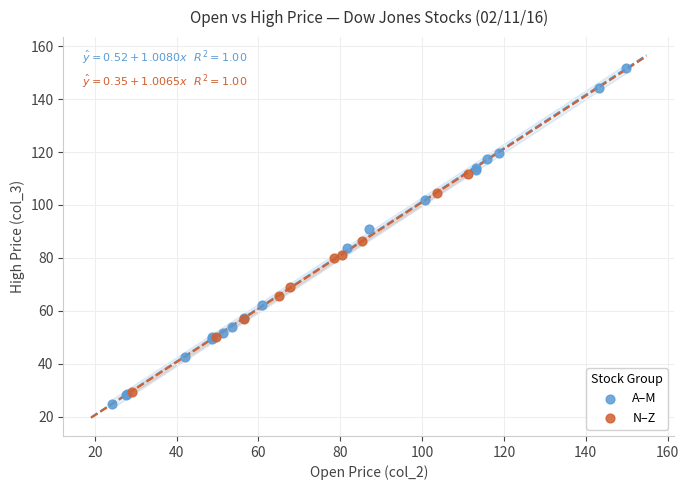

Which series has the largest Y range (max minus min)?

A–M